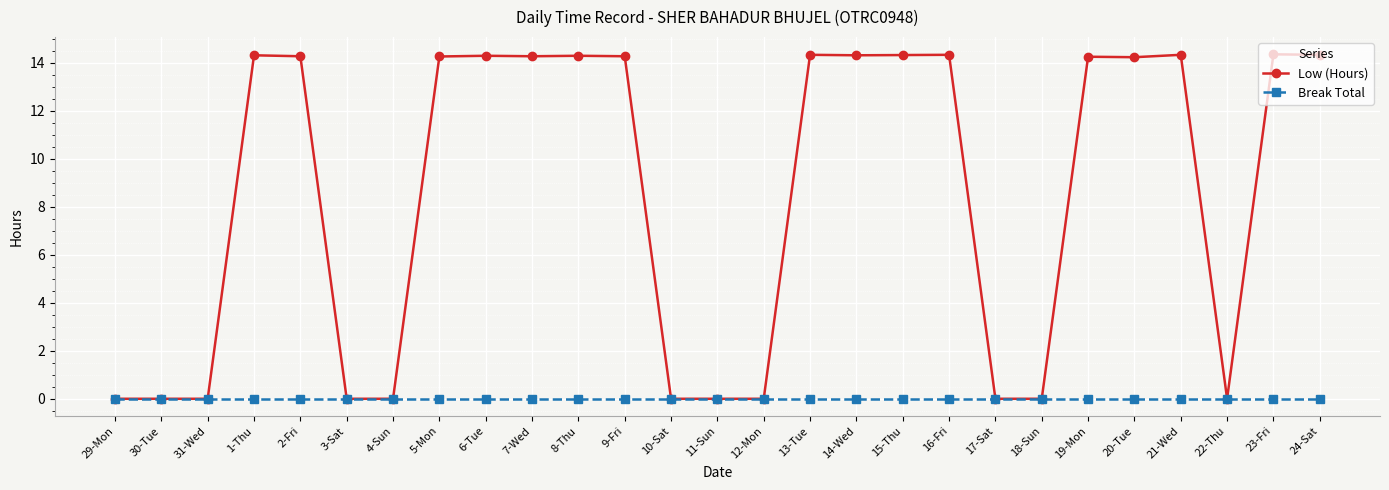

Which series has the largest range (max minus min)?

Low (Hours)